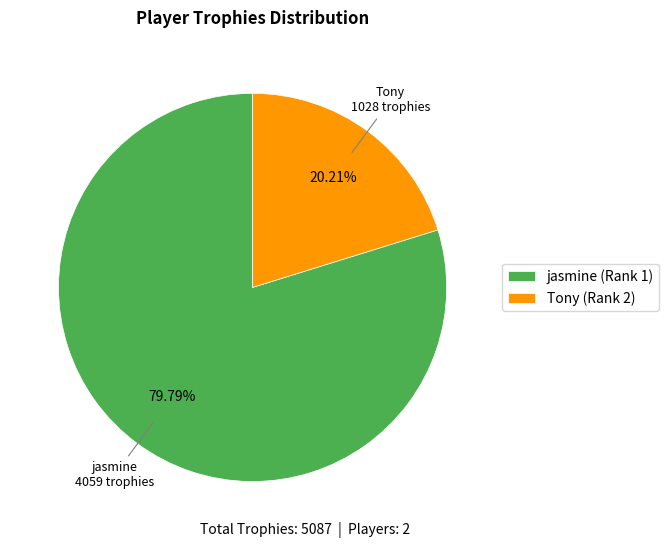

What percentage do Tony (Rank 2) and jasmine (Rank 1) together represent?

100.0%